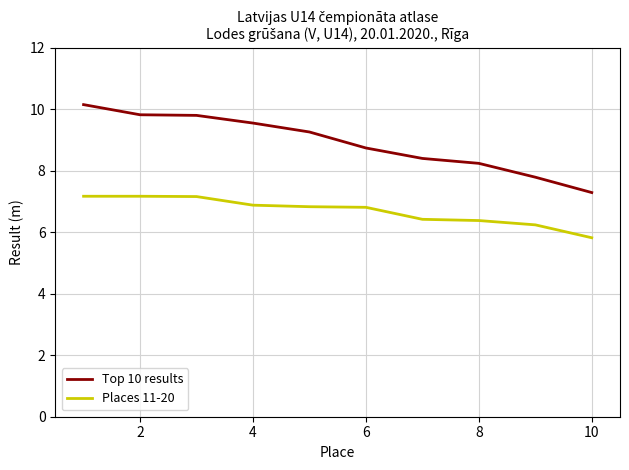

True or false: Top 10 results and Places 11-20 cross at least once.

False